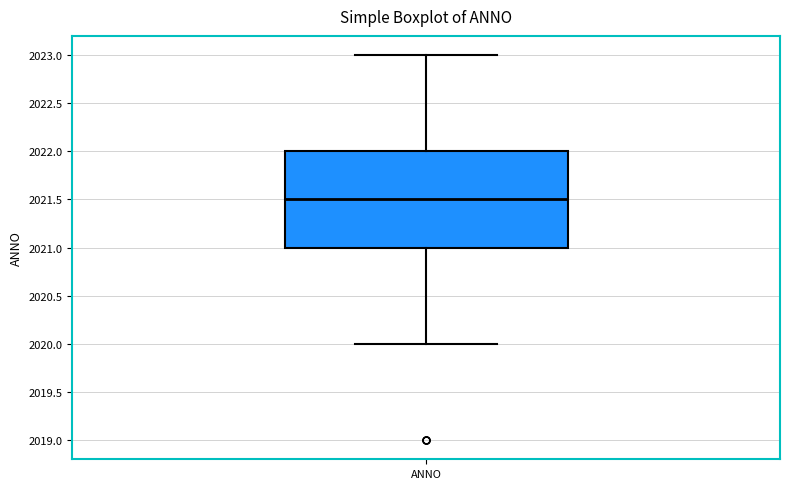

Read this box plot against the y-axis: the position of the median line, the range covered by the box, and the ends of both whiskers. The values are not printed on the chart, so give them approximately, as read against the axis.

median 2021.5, box 2021.0 to 2022.0, whiskers 2020.0 to 2023.0